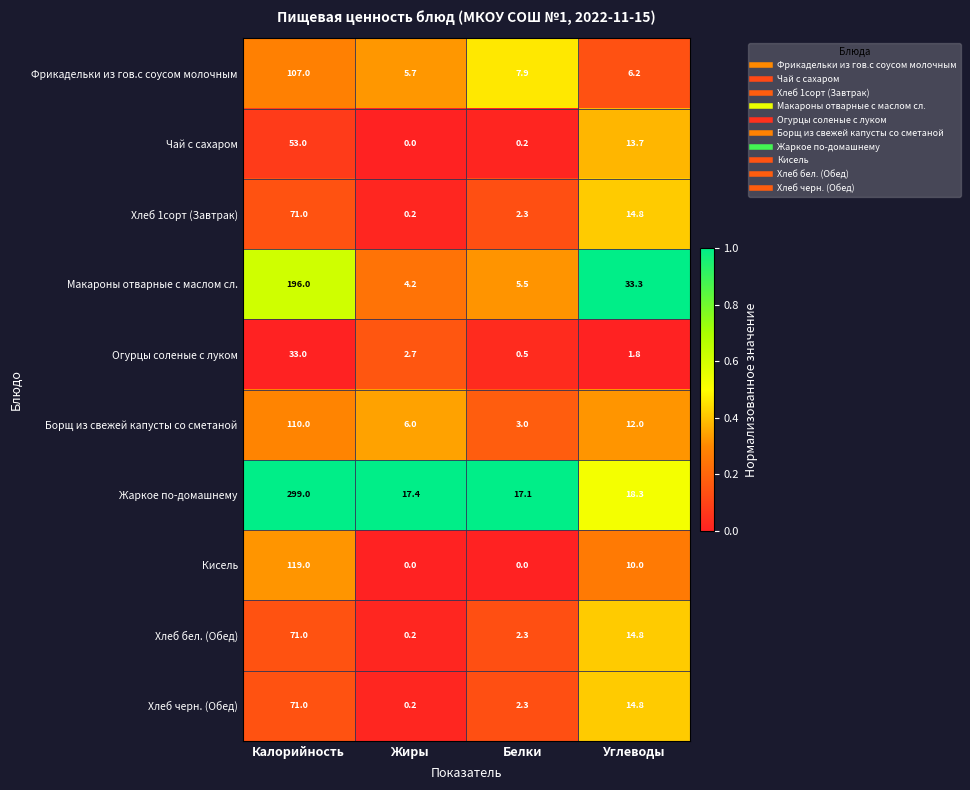

Is it true that Фрикадельки из гов.с соусом молочным equals 1.6 at Жиры?

False